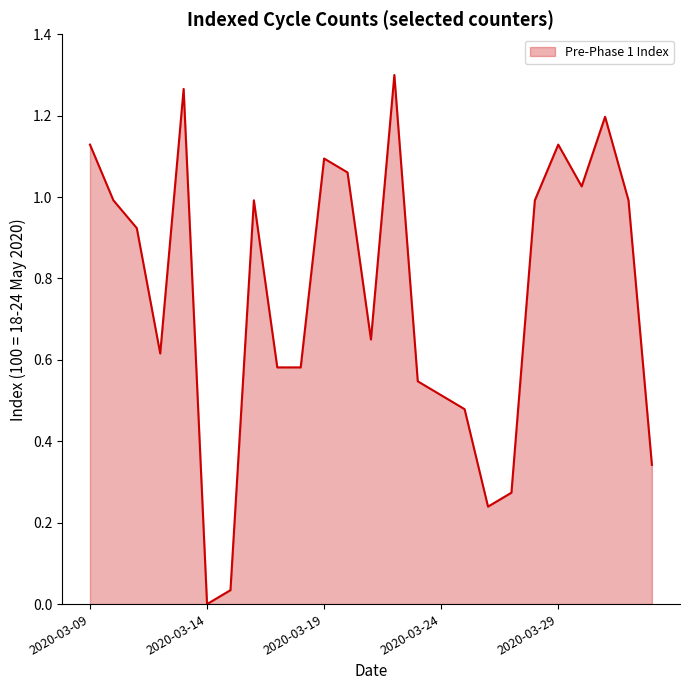

Is this an area chart (filled region under the line)?

Yes